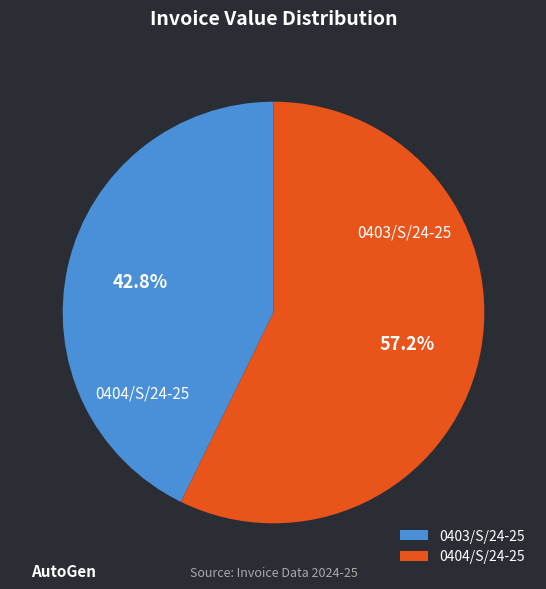

True or false: 0404/S/24-25 accounts for 66% of the total.

False